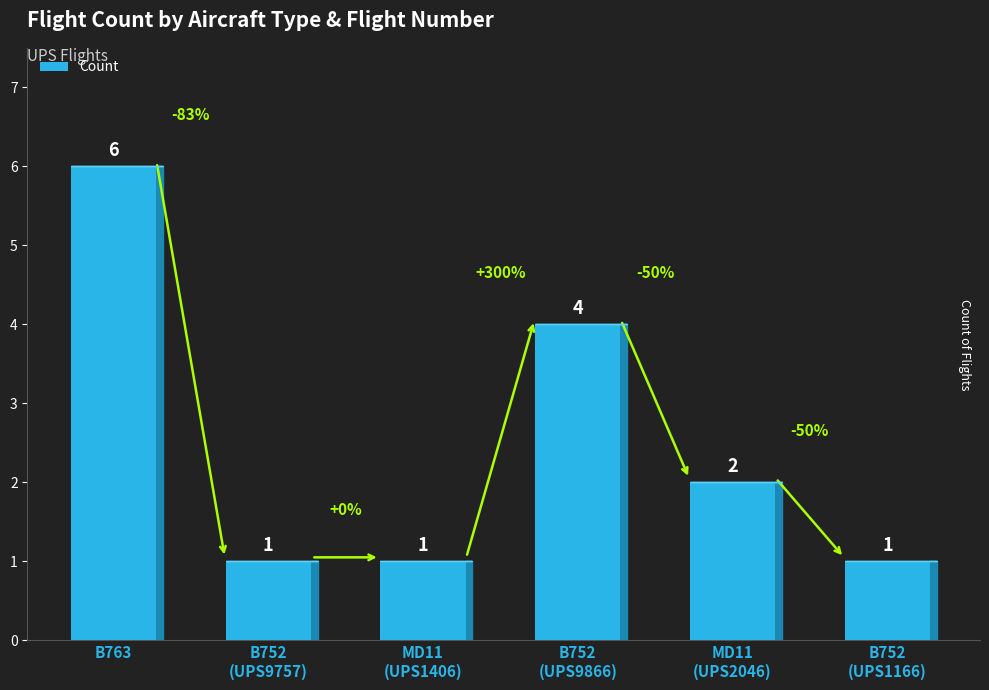

What is the minimum value shown in the chart?

1